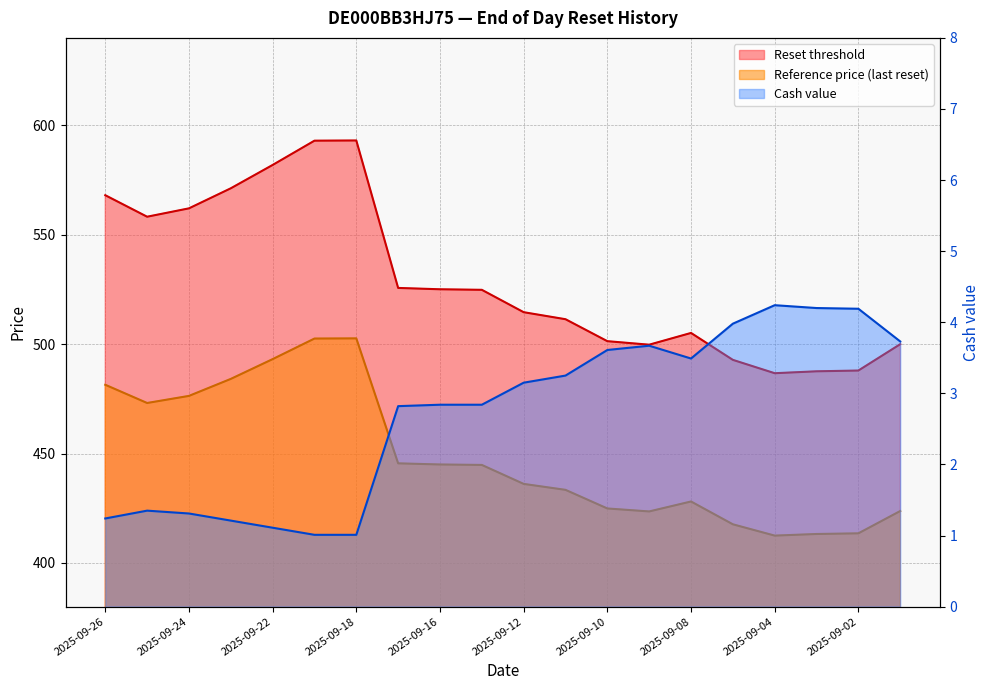

Which series has the widest spread of values?

Reset threshold